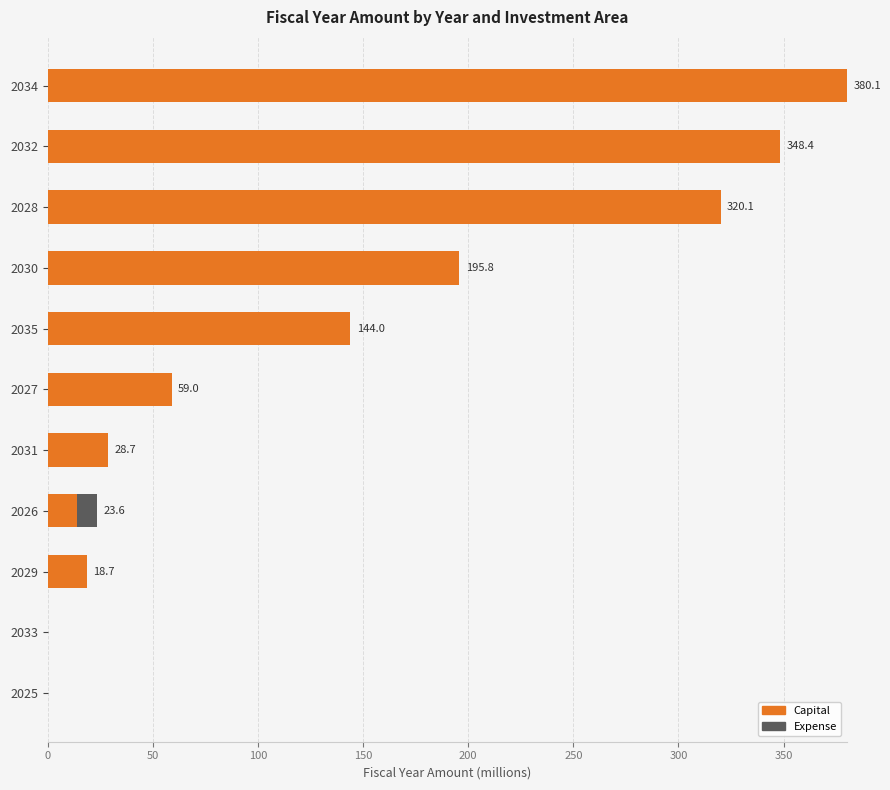

What is the sum of all Capital values?

1508.8